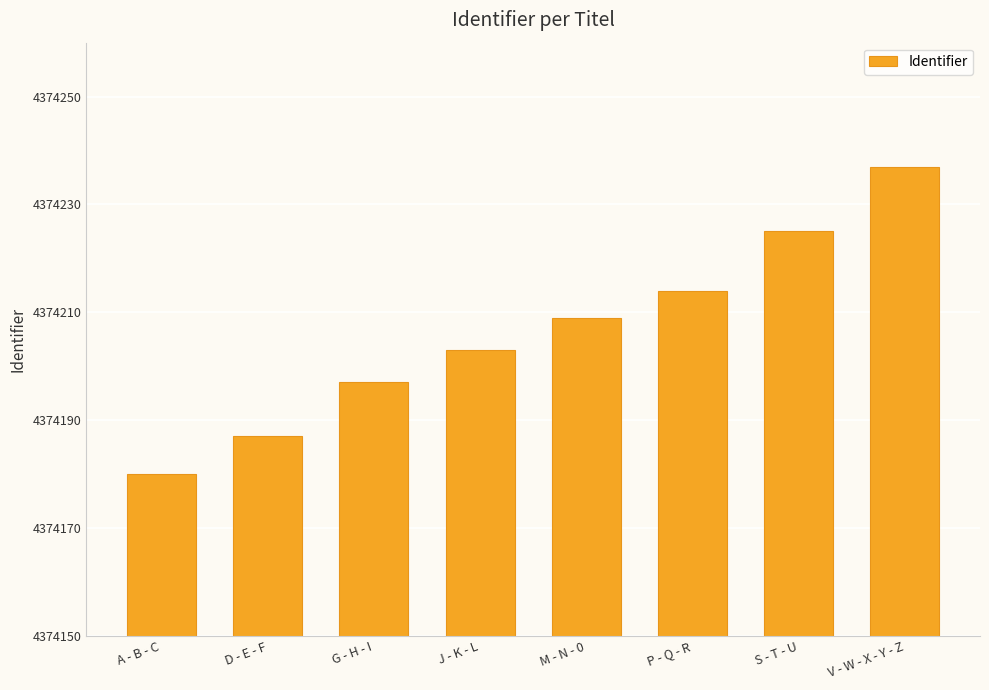

What position from the right is M - N - 0?

4